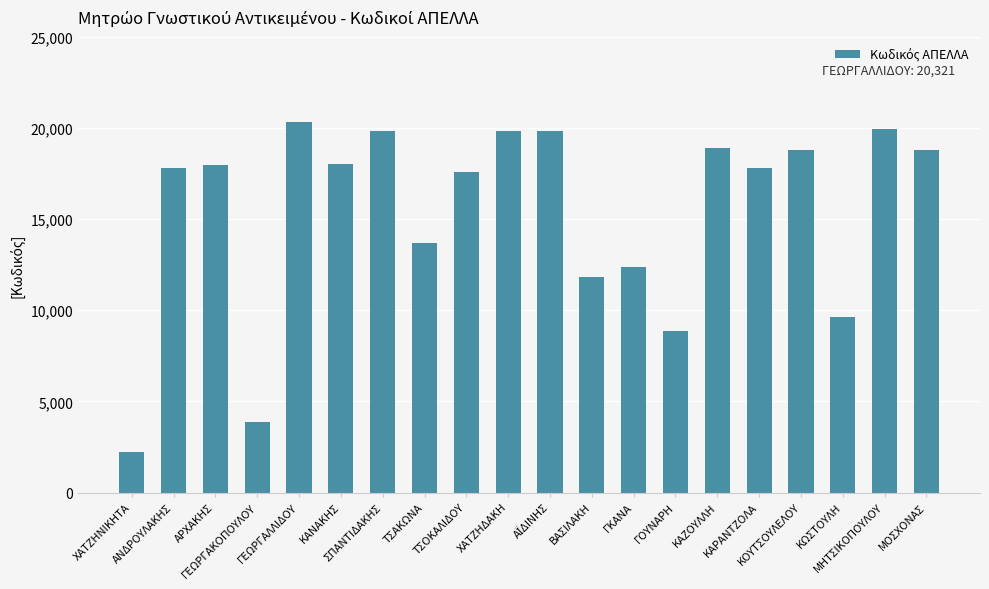

Are the bars horizontal?

No